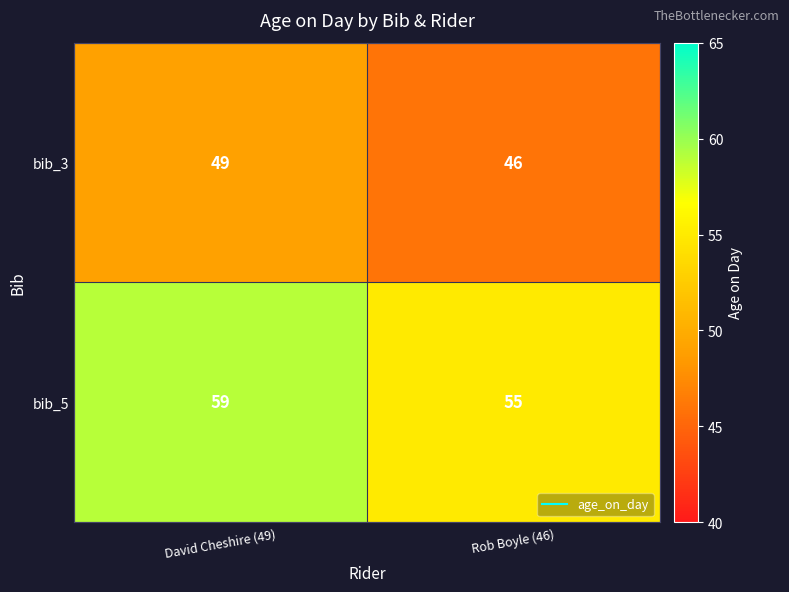

What value does the bib_5 series have at David Cheshire (49)?

59